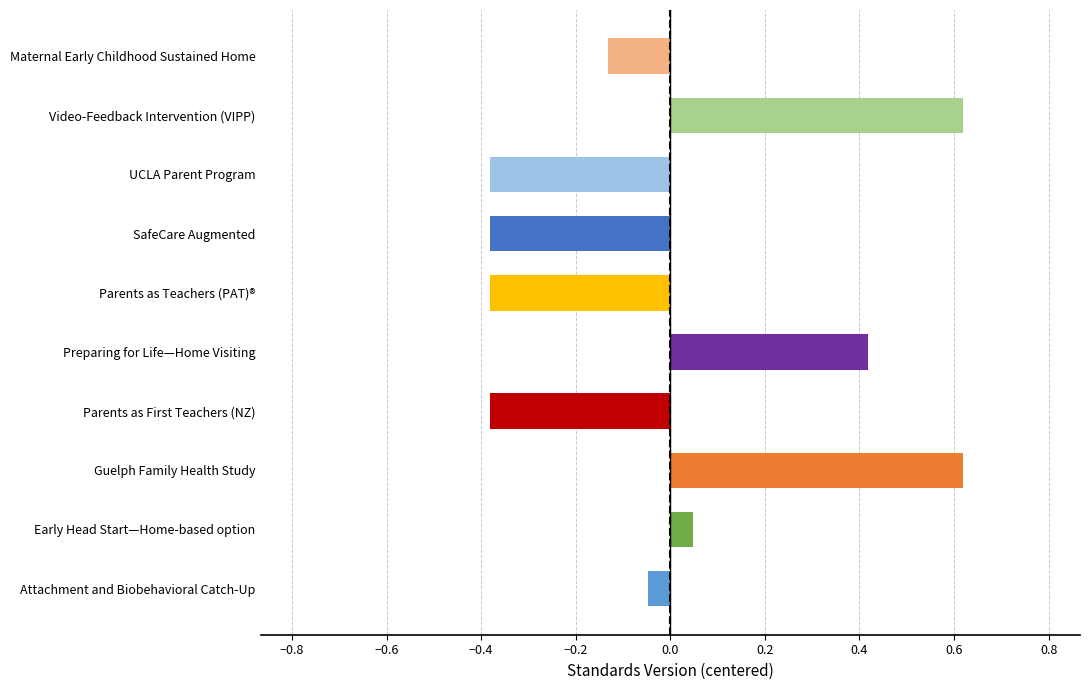

Rank the categories by value from lowest to highest.

Parents as First Teachers (New Zealand), Parents as Teachers (PAT), SafeCare Augmented, Australian adaptation UCLA Parent, Maternal Early Childhood Sustained Home, Attachment and Biobehavioral Catch-Up, Early Head Start—Home-based option, Preparing for Life—Home Visiting, Guelph Family Health Study, Video-Feedback Intervention (VIPP)